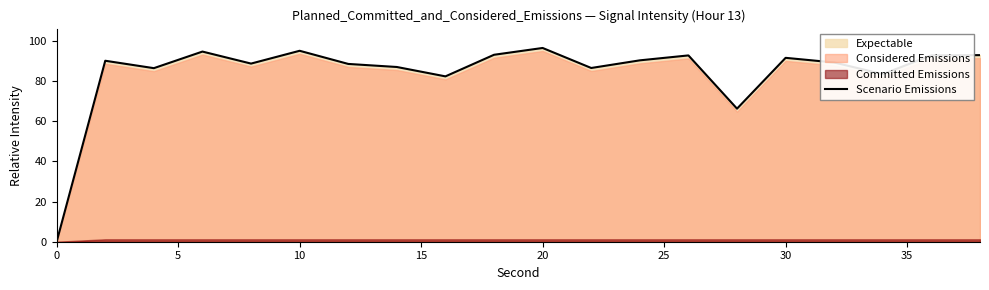

What is the maximum value for Scenario Emissions?

96.4